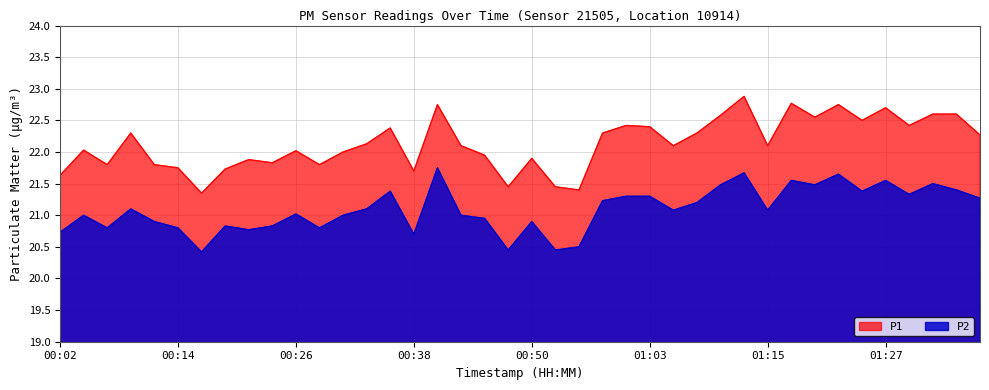

Reading left to right, what are all the values shown in this chart?

P1: 00:02=21.6	00:04=22.0	00:07=21.8	00:09=22.3	00:12=21.8	00:14=21.8	00:16=21.4	00:19=21.7	00:21=21.9	00:24=21.8	00:26=22.0	00:29=21.8	00:31=22.0	00:33=22.1	00:36=22.4	00:38=21.7	00:41=22.8	00:43=22.1	00:46=21.9	00:48=21.4	00:50=21.9	00:53=21.4	00:55=21.4	00:58=22.3	01:00=22.4	01:03=22.4	01:05=22.1	01:07=22.3	01:10=22.6	01:12=22.9	01:15=22.1	01:17=22.8	01:19=22.6	01:22=22.8	01:24=22.5	01:27=22.7	01:29=22.4	01:32=22.6	01:34=22.6	01:36=22.3
P2: 00:02=20.7	00:04=21.0	00:07=20.8	00:09=21.1	00:12=20.9	00:14=20.8	00:16=20.4	00:19=20.8	00:21=20.8	00:24=20.8	00:26=21.0	00:29=20.8	00:31=21.0	00:33=21.1	00:36=21.4	00:38=20.7	00:41=21.8	00:43=21.0	00:46=20.9	00:48=20.4	00:50=20.9	00:53=20.4	00:55=20.5	00:58=21.2	01:00=21.3	01:03=21.3	01:05=21.1	01:07=21.2	01:10=21.5	01:12=21.7	01:15=21.1	01:17=21.6	01:19=21.5	01:22=21.6	01:24=21.4	01:27=21.6	01:29=21.3	01:32=21.5	01:34=21.4	01:36=21.3